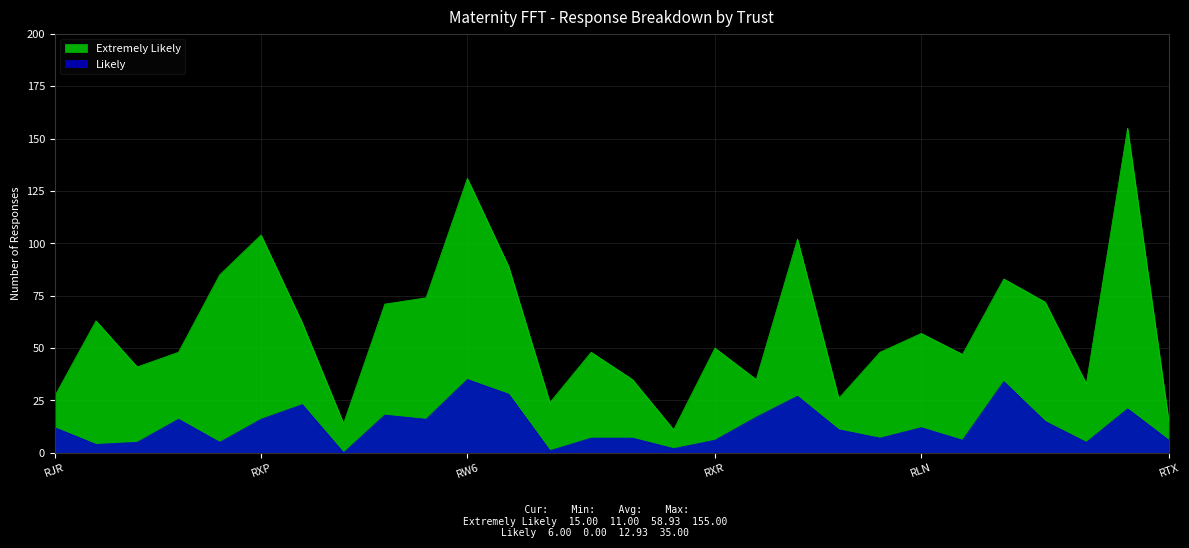

Where is the first local maximum for Extremely Likely?

RJN